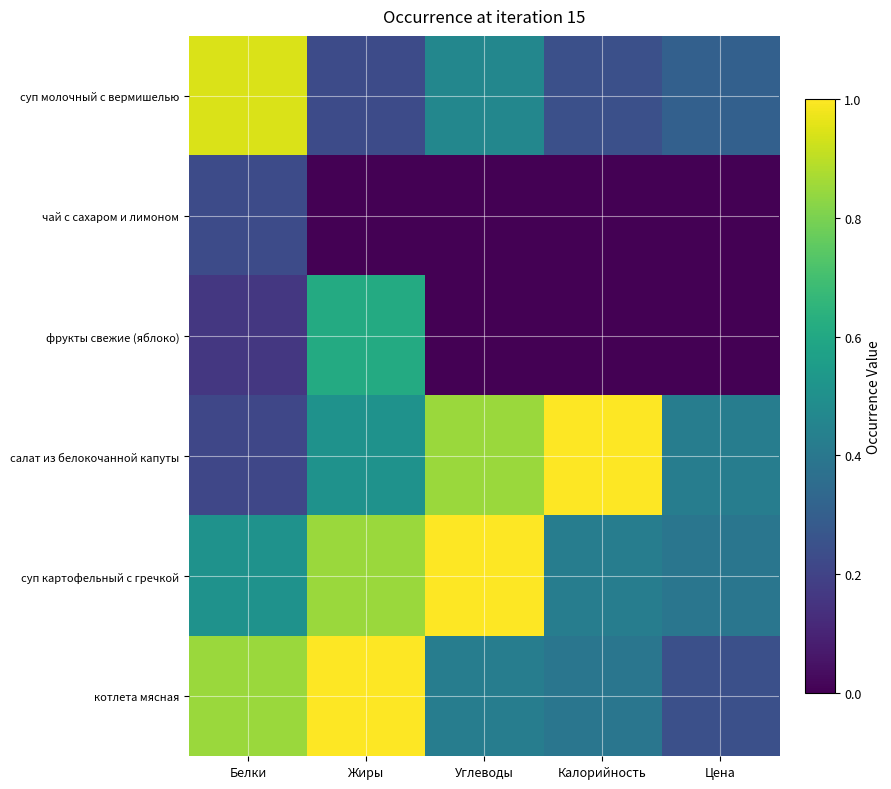

What is the spread (max minus min) of values at Углеводы?

1.0